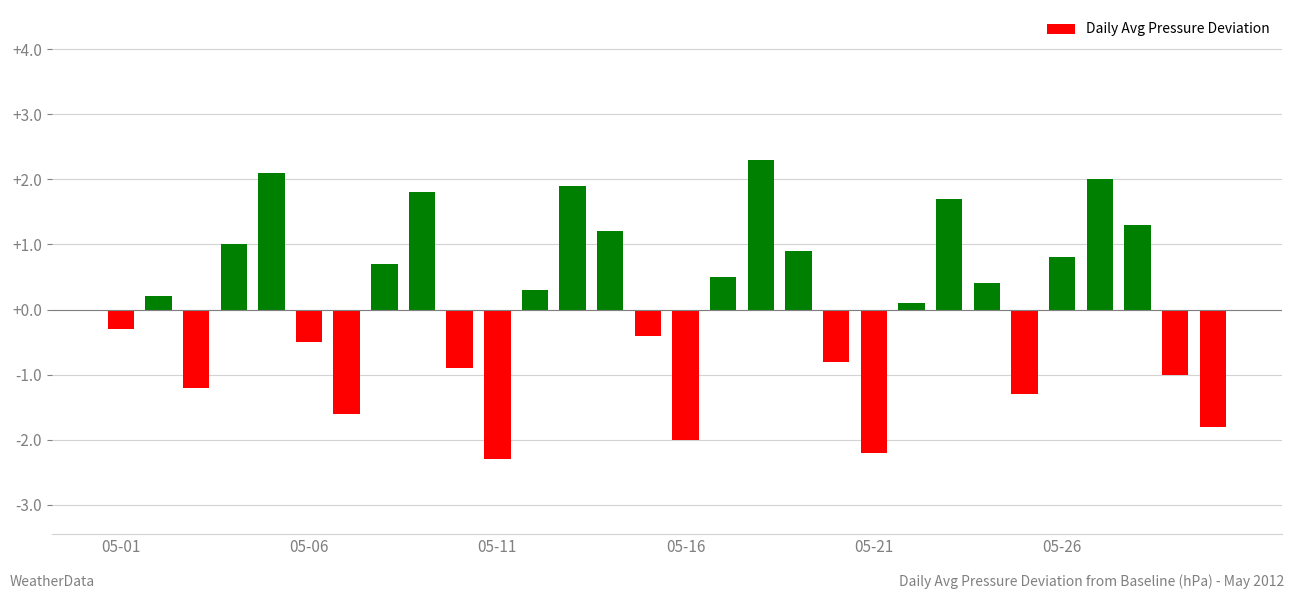

What is the difference between the second highest and minimum values?

4.4